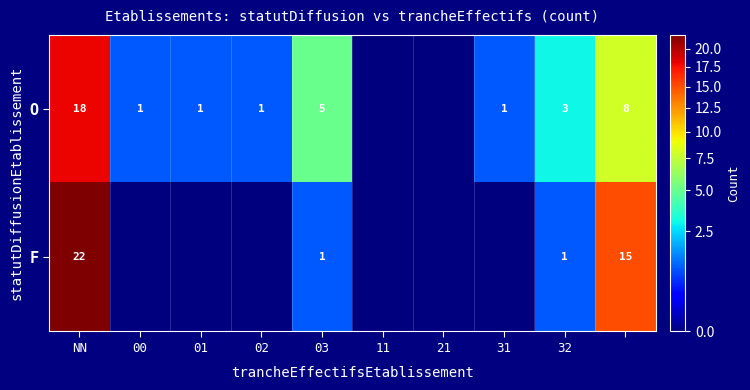

The O series shows 1 at 00. True or false?

True